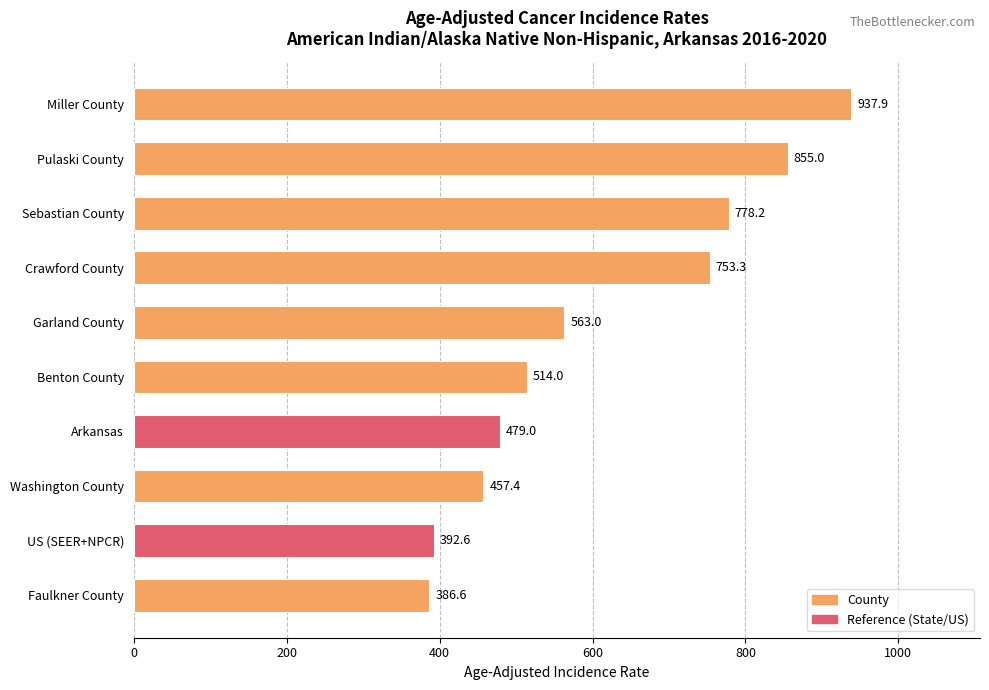

How many categories are shown in the chart?

10